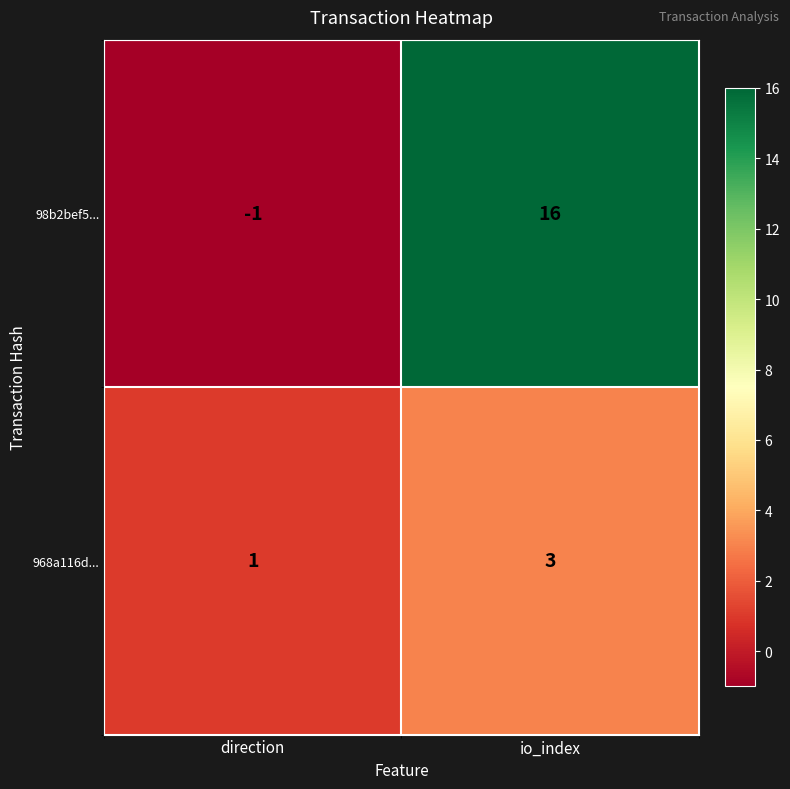

Count the number of categories in the chart.

2